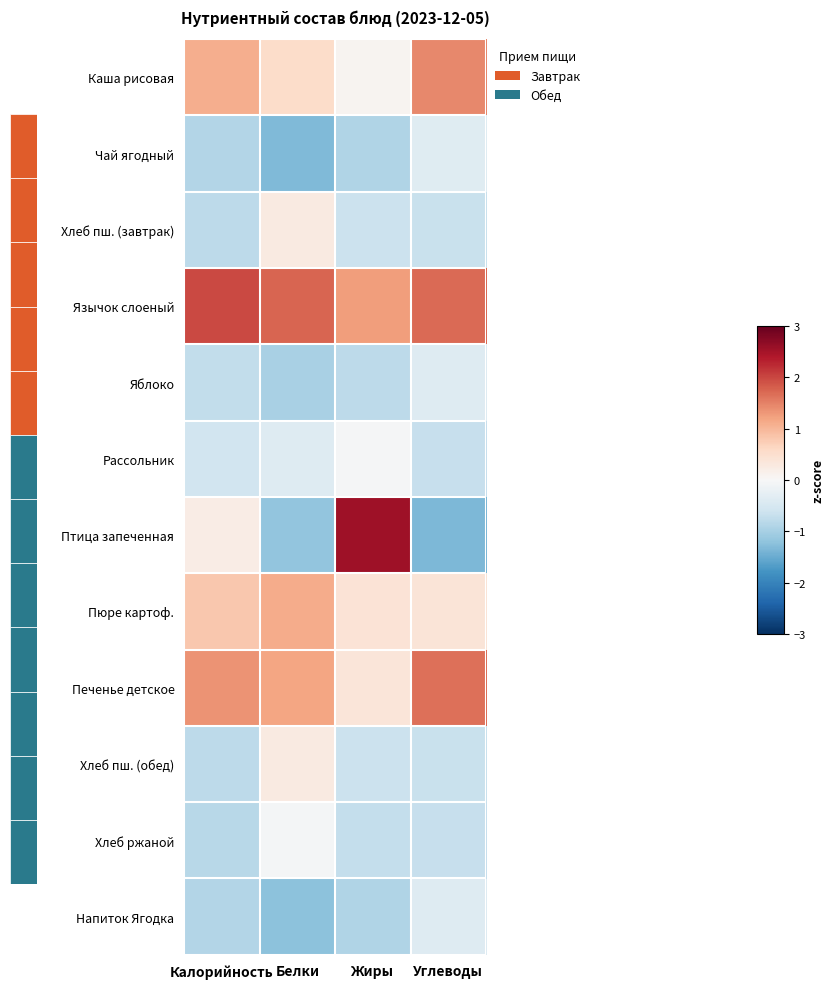

How many distinct data groups are displayed?

12